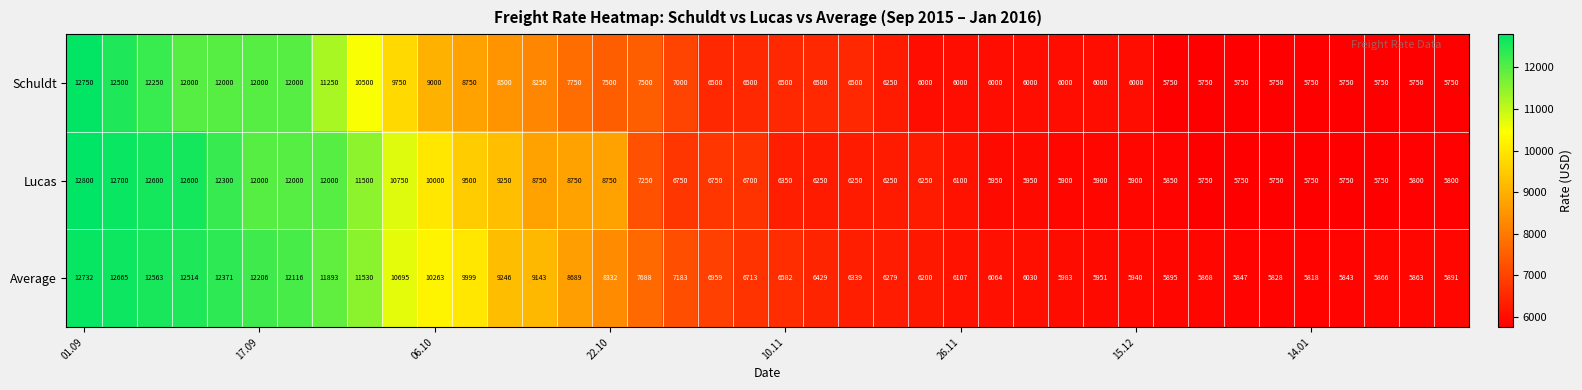

Which series has the largest range (max minus min)?

Lucas